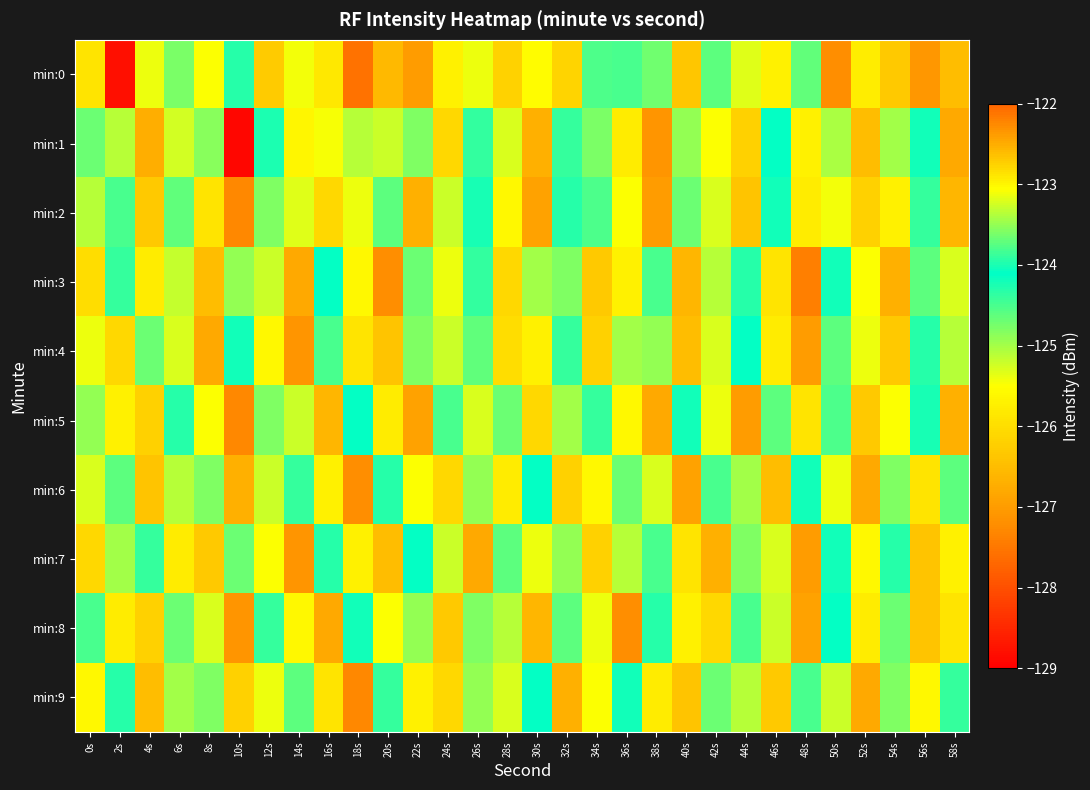

At 24s, list the series in order from largest to smallest.

min:5, min:2, min:4, min:7, min:3, min:0, min:1, min:6, min:9, min:8